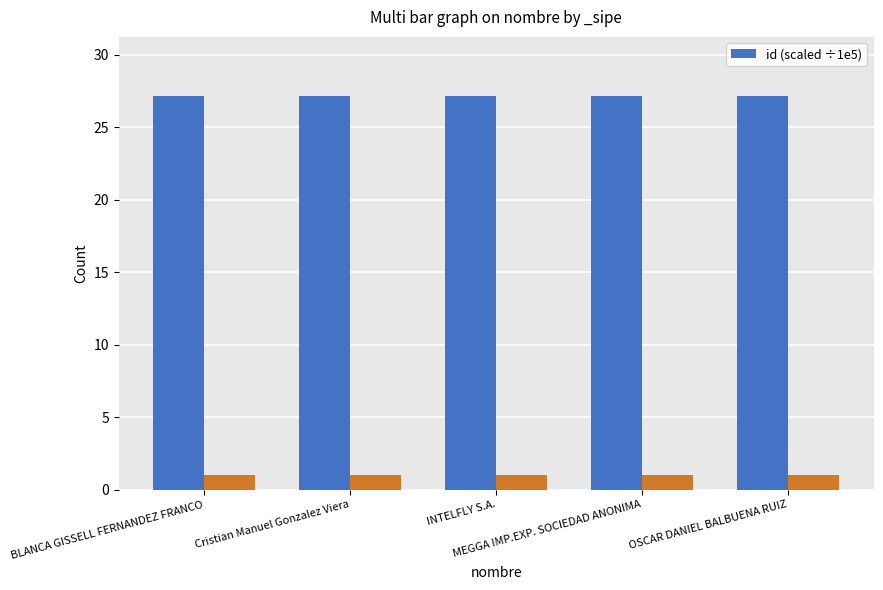

List the labels in order of value, smallest first.

INTELFLY S.A., Cristian Manuel Gonzalez Viera, BLANCA GISSELL FERNANDEZ FRANCO, MEGGA IMP.EXP. SOCIEDAD ANONIMA, OSCAR DANIEL BALBUENA RUIZ